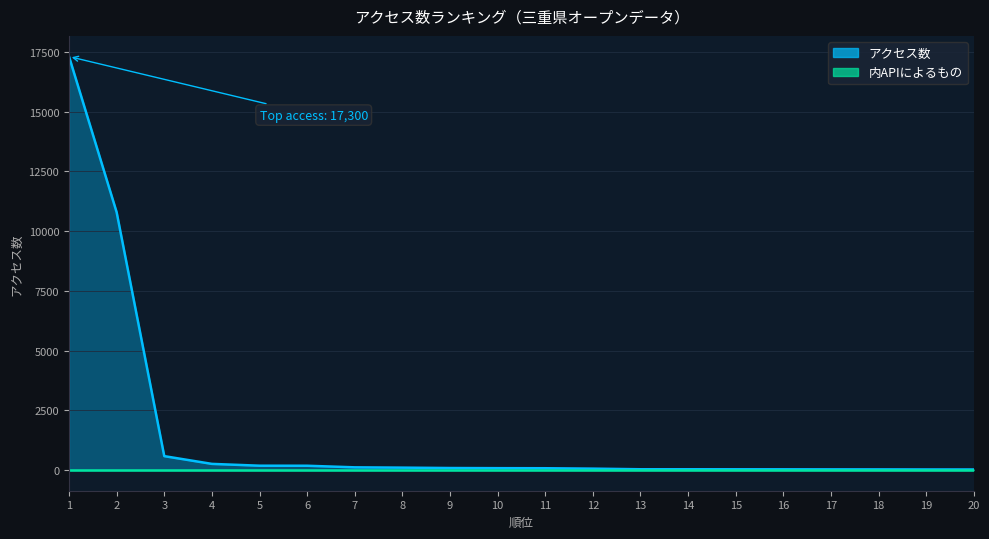

What is the difference between the maximum and minimum values?

17276